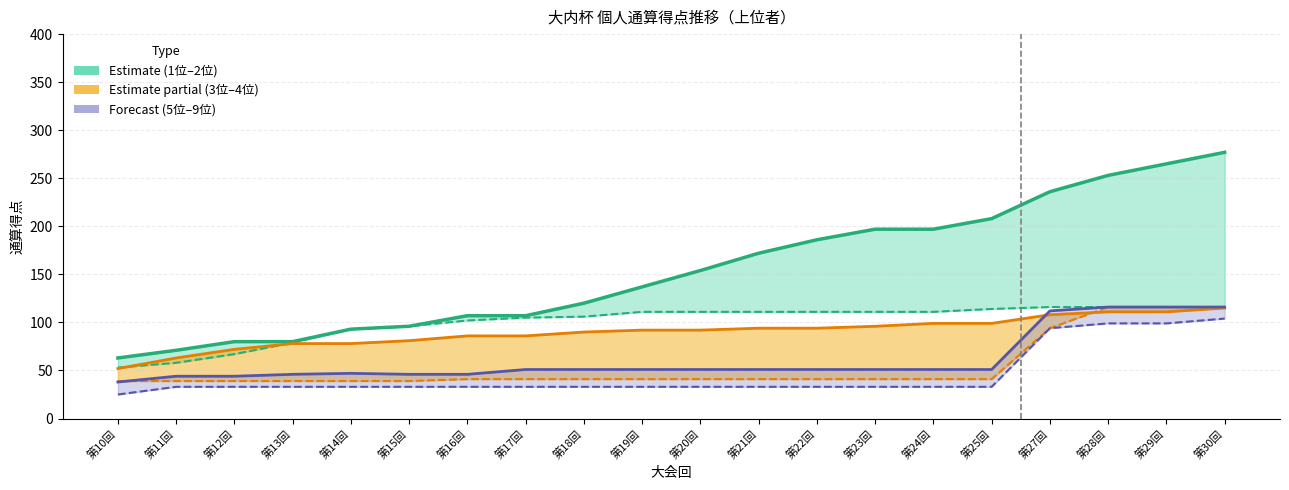

True or false: 9位 and 3位 intersect in this chart.

False